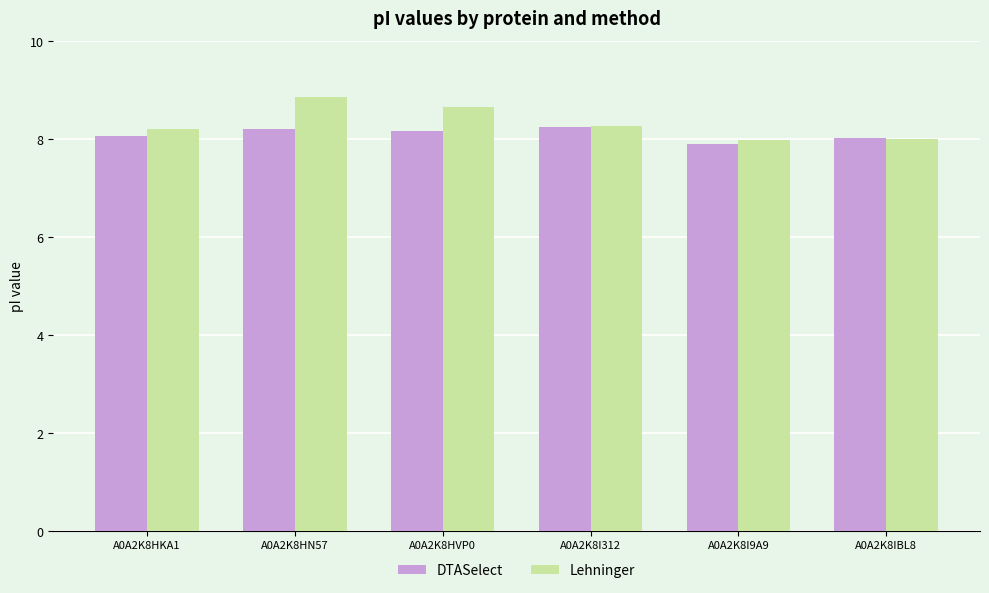

Reading right to left, what are all the values shown in this chart?

DTASelect: 8.0	7.9	8.3	8.2	8.2	8.1
Lehninger: 8.0	8.0	8.3	8.7	8.9	8.2